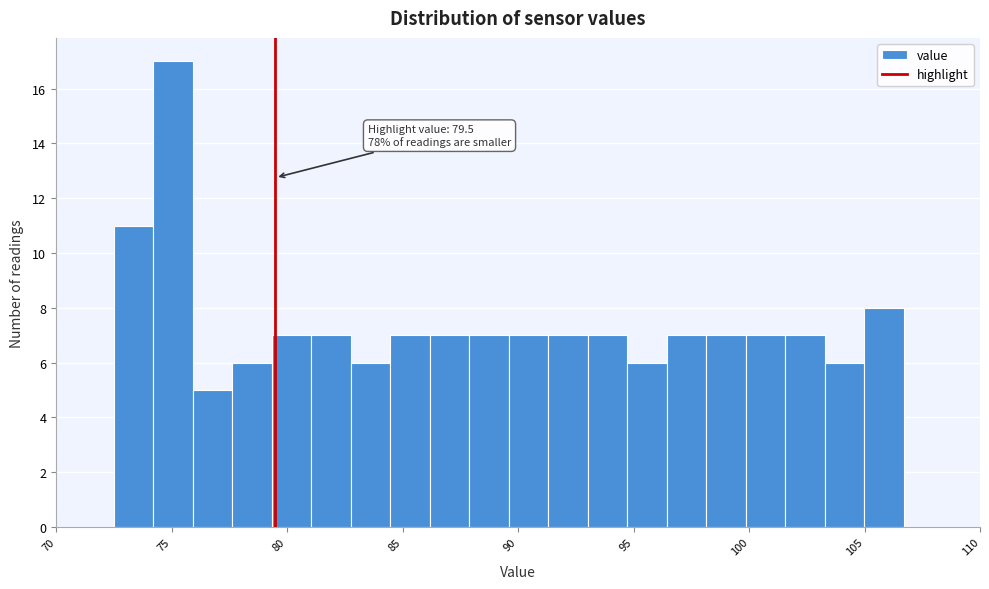

Around what value on the x-axis is the tallest bar? Give the approximate position of its centre, as read against the axis.

75.0